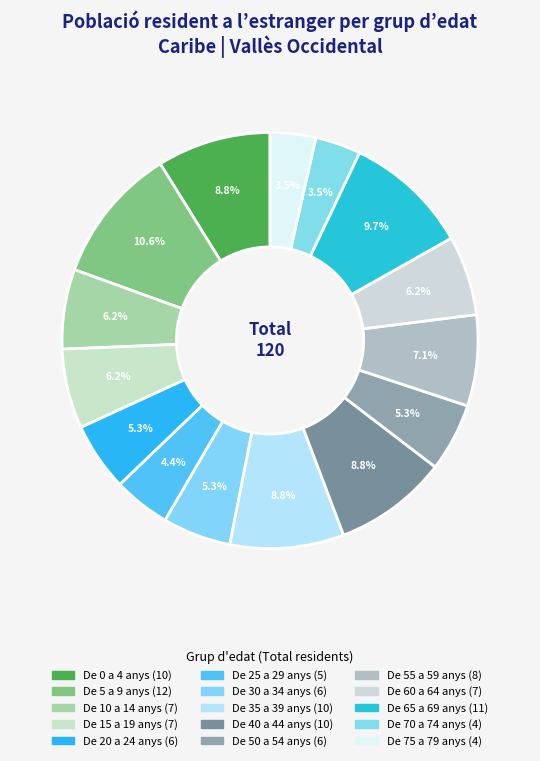

Does any single category account for the majority?

No